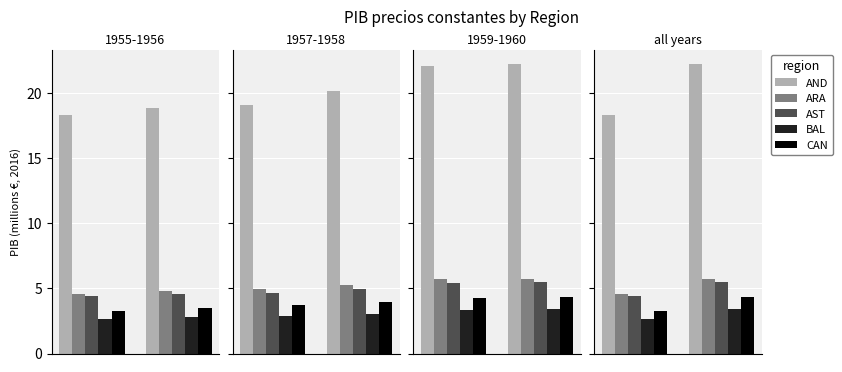

List the series in order of their peak value, lowest first.

BAL, CAN, AST, ARA, AND